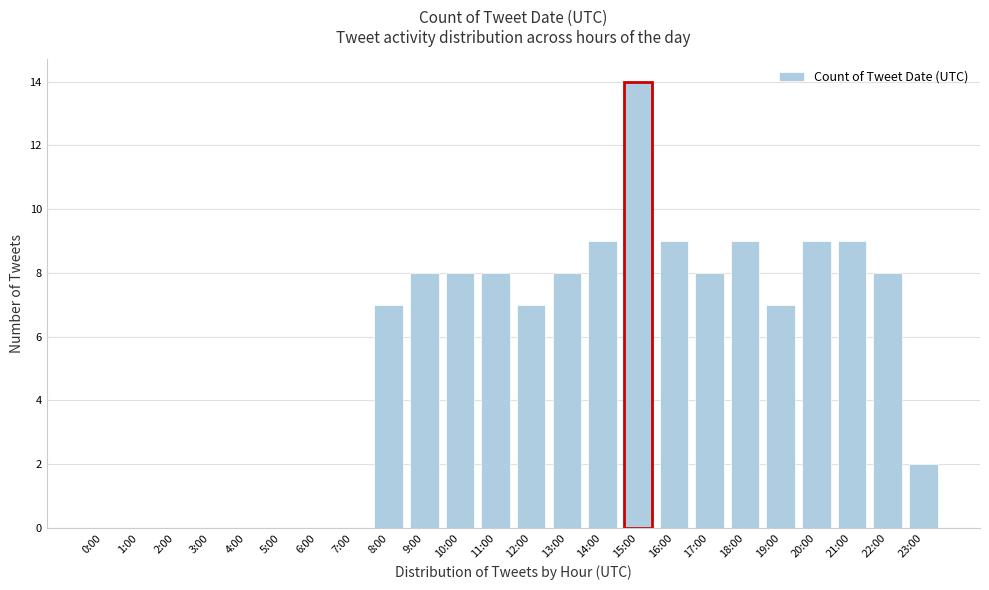

Reading left to right, list all the values displayed in this chart.

0:00=0	1:00=0	2:00=0	3:00=0	4:00=0	5:00=0	6:00=0	7:00=0	8:00=7	9:00=8	10:00=8	11:00=8	12:00=7	13:00=8	14:00=9	15:00=14	16:00=9	17:00=8	18:00=9	19:00=7	20:00=9	21:00=9	22:00=8	23:00=2